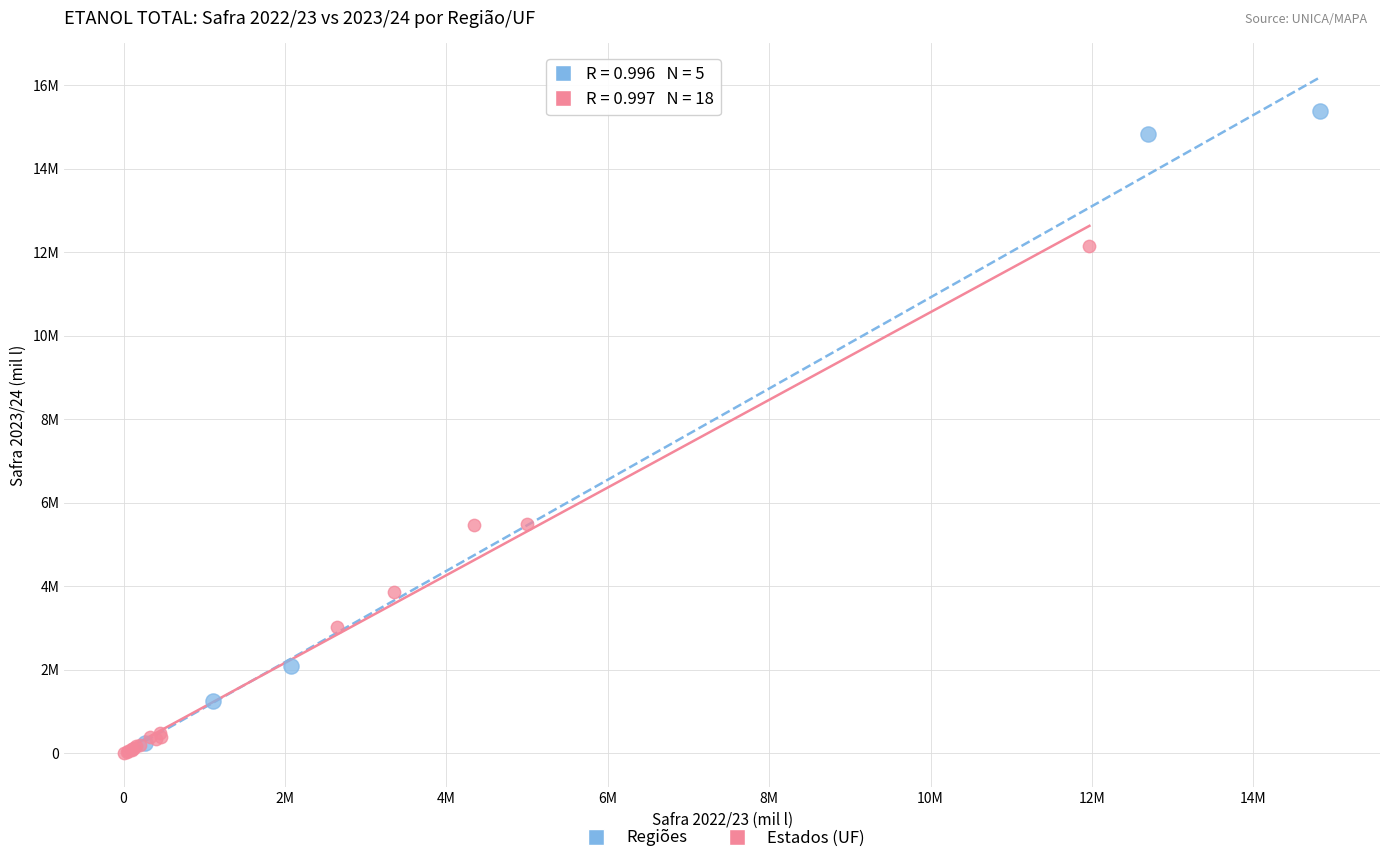

What are all the series names shown in the legend?

Regiões, Estados (UF)